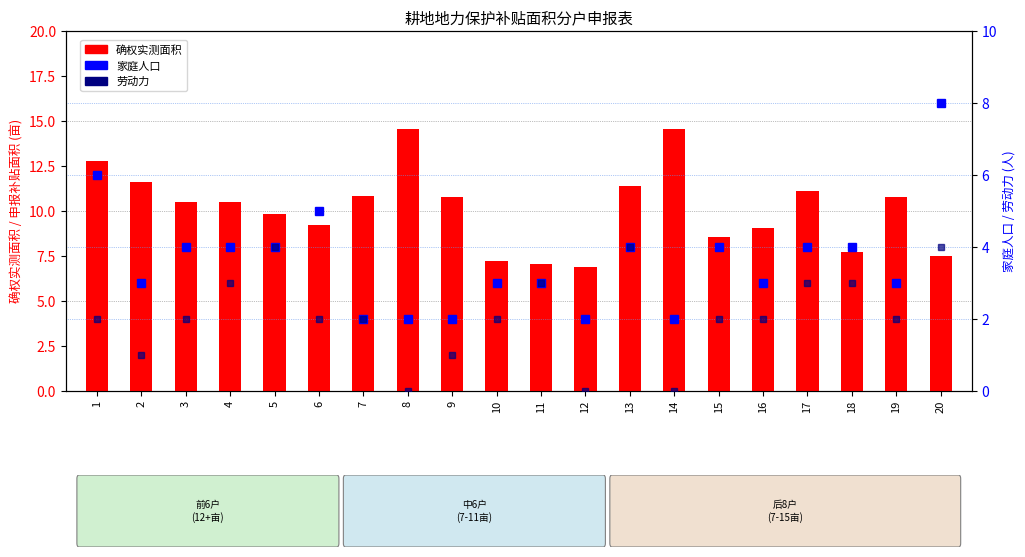

What is the minimum value for 确权实测面积?

6.9